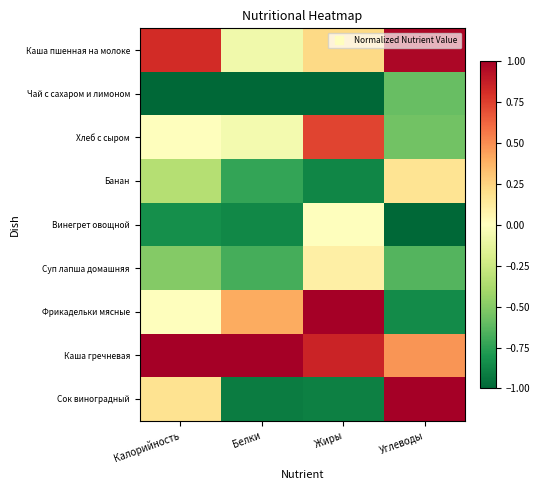

Reading left to right, what are all the values shown in this chart?

Каша пшенная на молоке: Калорийность=0.8	Белки=-0.1	Жиры=0.2	Углеводы=1.0
Чай с сахаром и лимоном: Калорийность=-1.0	Белки=-1.0	Жиры=-1.0	Углеводы=-0.6
Хлеб с сыром: Калорийность=-0.0	Белки=-0.1	Жиры=0.7	Углеводы=-0.6
Банан: Калорийность=-0.3	Белки=-0.7	Жиры=-0.9	Углеводы=0.2
Винегрет овощной: Калорийность=-0.8	Белки=-0.9	Жиры=0.0	Углеводы=-1.0
Суп лапша домашняя: Калорийность=-0.5	Белки=-0.7	Жиры=0.1	Углеводы=-0.6
Фрикадельки мясные: Калорийность=0.0	Белки=0.4	Жиры=1.0	Углеводы=-0.9
Каша гречневая: Калорийность=1.0	Белки=1.0	Жиры=0.8	Углеводы=0.5
Сок виноградный: Калорийность=0.2	Белки=-0.9	Жиры=-0.9	Углеводы=1.0